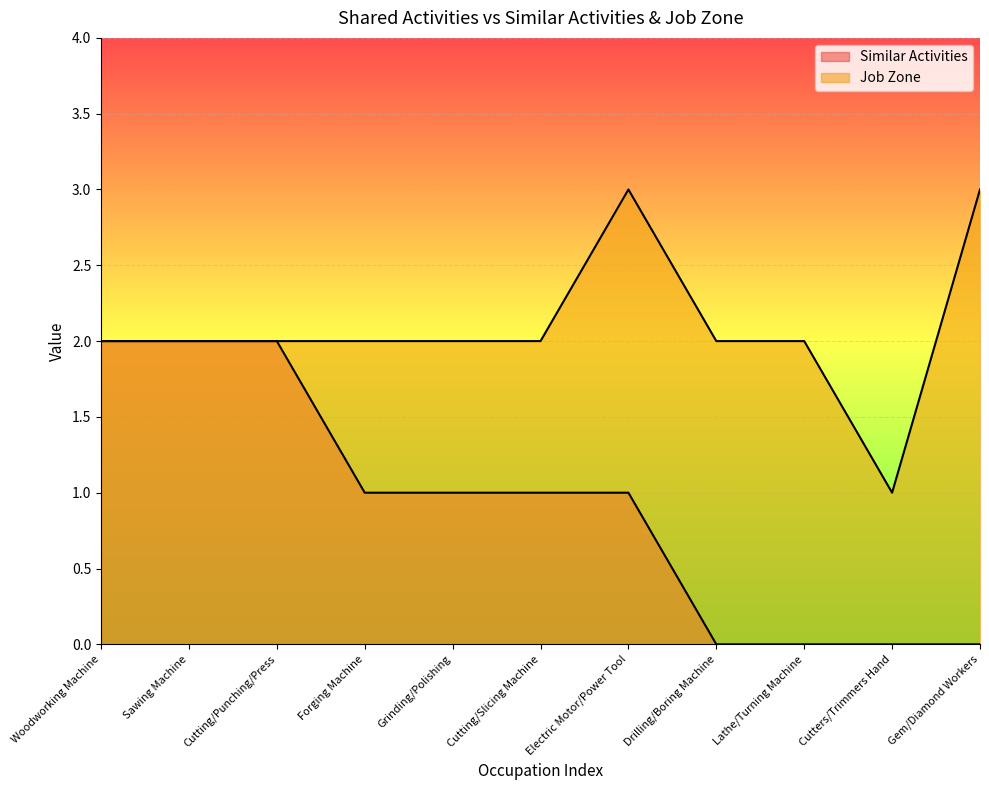

At which label does Similar Activities reach its minimum?

Drilling/Boring Machine